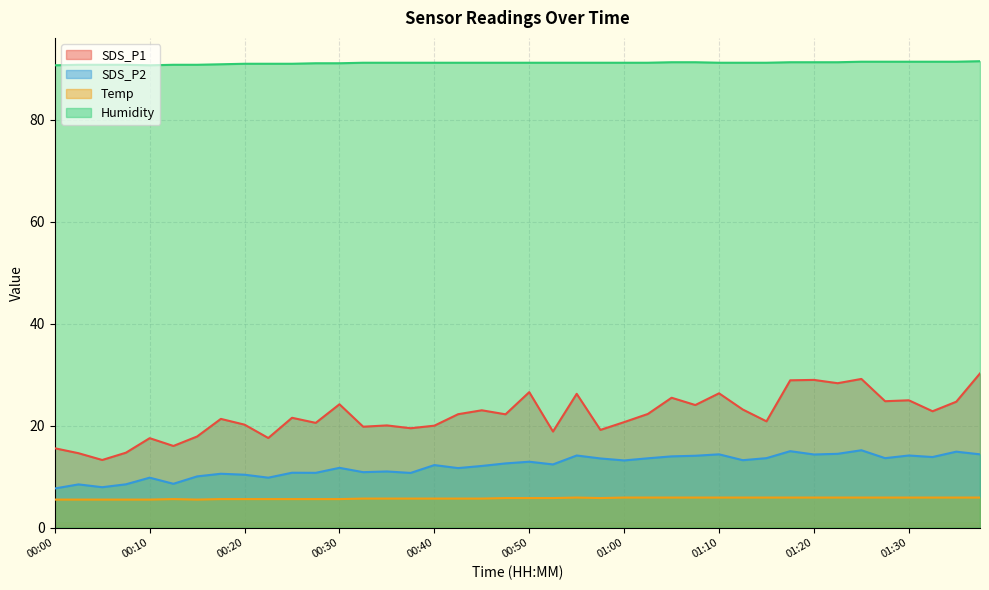

What is the label of the 36th point from the right?

00:10